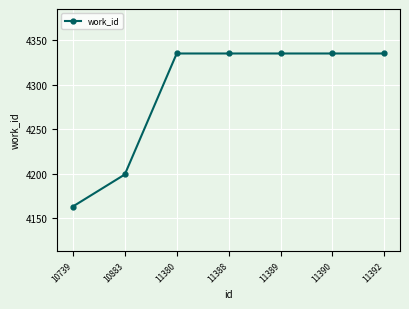

What is the difference between the values at 10883 and 11389?

136